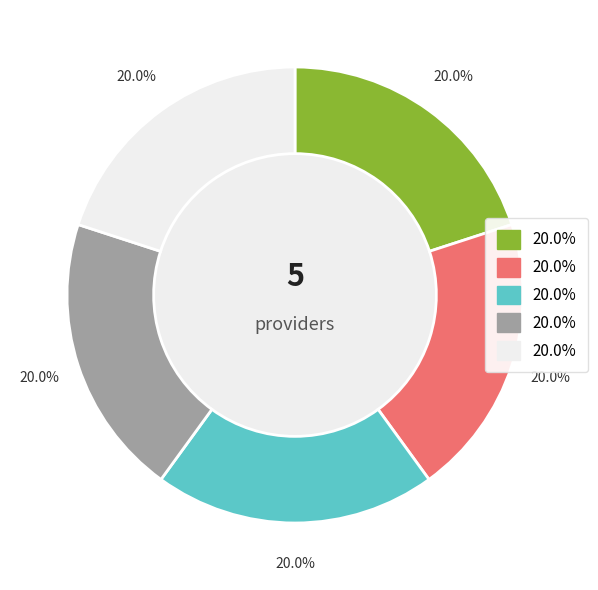

Does any single category account for the majority?

No